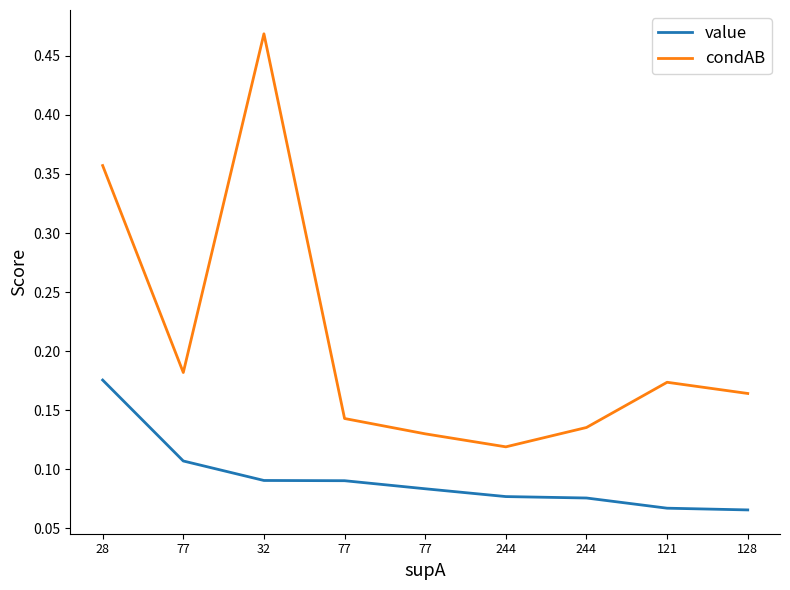

What value does the value series have at 28?

0.2